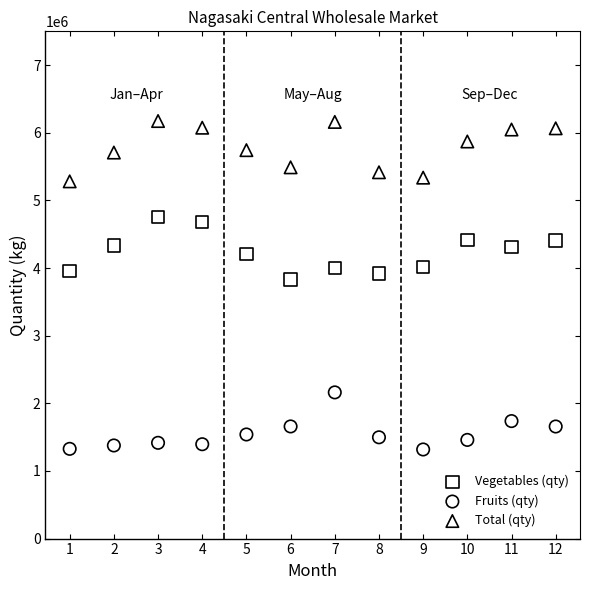

Across all series, what Y value is closest to 3745664?

3830862.0